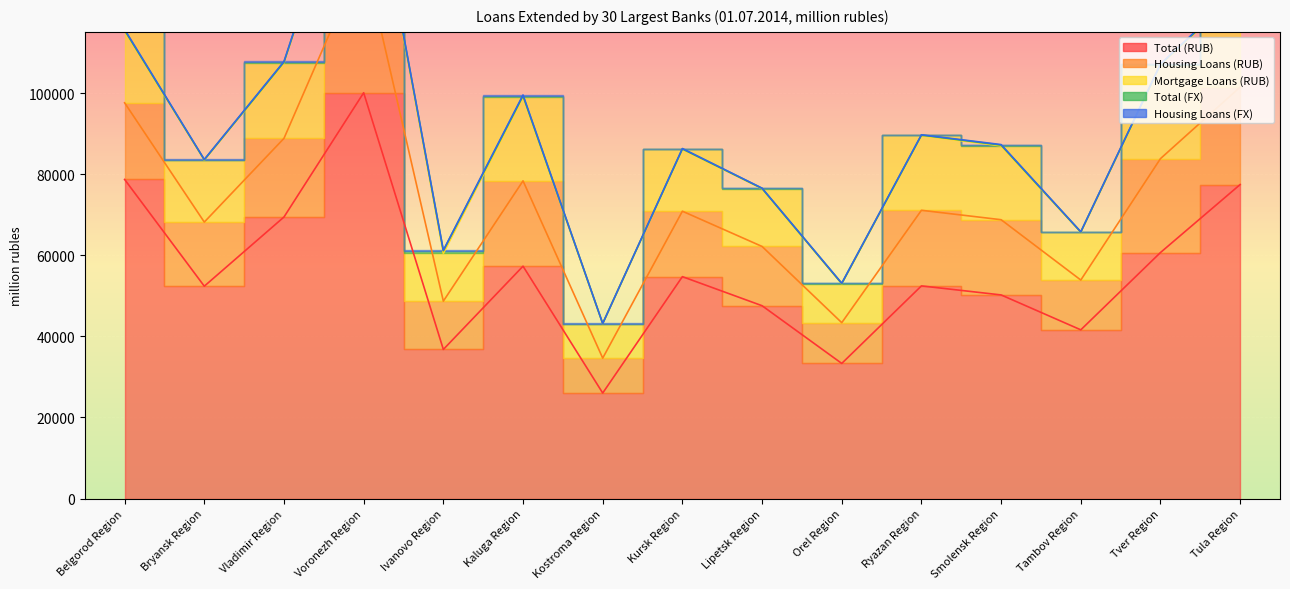

Which series has the widest spread of values?

Total (RUB)